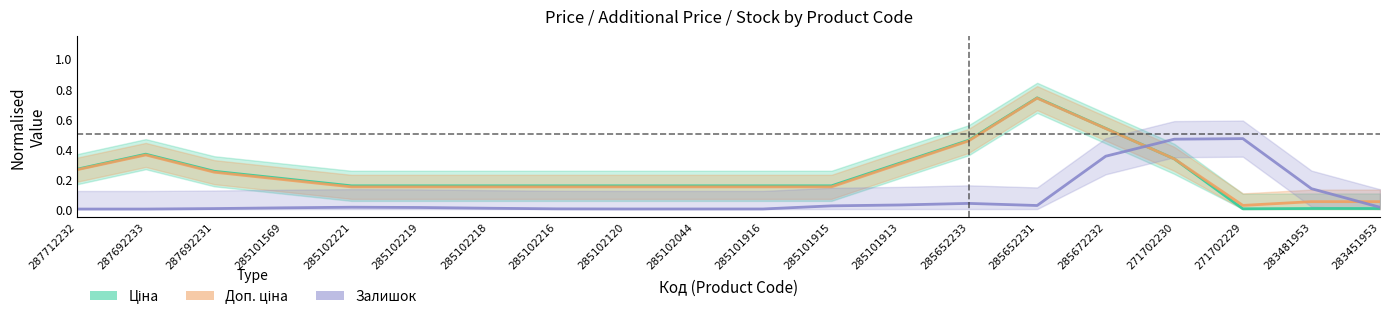

Reading left to right, extract all data points from this chart.

Ціна: 287712232=0.3	287692233=0.4	287692231=0.3	285101569=0.2	285102221=0.2	285102219=0.2	285102218=0.2	285102216=0.2	285102120=0.2	285102044=0.2	285101916=0.2	285101915=0.2	285101913=0.3	285652233=0.5	285652231=0.7	285672232=0.5	271702230=0.3	271702229=0.0	283481953=0.0	283451953=0.0
Доп. ціна: 287712232=0.3	287692233=0.4	287692231=0.2	285101569=0.2	285102221=0.1	285102219=0.1	285102218=0.1	285102216=0.1	285102120=0.1	285102044=0.1	285101916=0.1	285101915=0.1	285101913=0.3	285652233=0.5	285652231=0.7	285672232=0.5	271702230=0.3	271702229=0.0	283481953=0.0	283451953=0.0
Залишок: 287712232=0.0	287692233=0.0	287692231=0.0	285101569=0.0	285102221=0.0	285102219=0.0	285102218=0.0	285102216=0.0	285102120=0.0	285102044=0.0	285101916=0.0	285101915=0.0	285101913=0.0	285652233=0.0	285652231=0.0	285672232=0.4	271702230=0.5	271702229=0.5	283481953=0.1	283451953=0.0